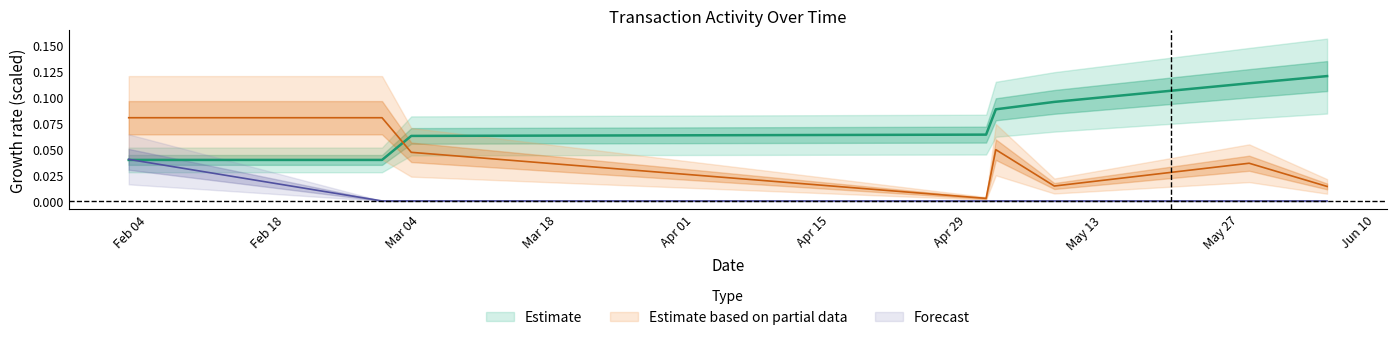

What is the maximum value shown in the chart?

0.1